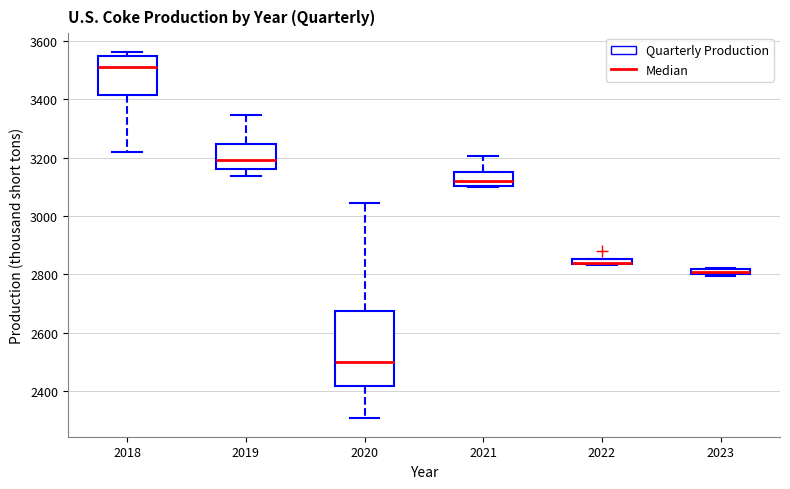

Which box is the tallest, from its lower edge to its upper edge?

2020